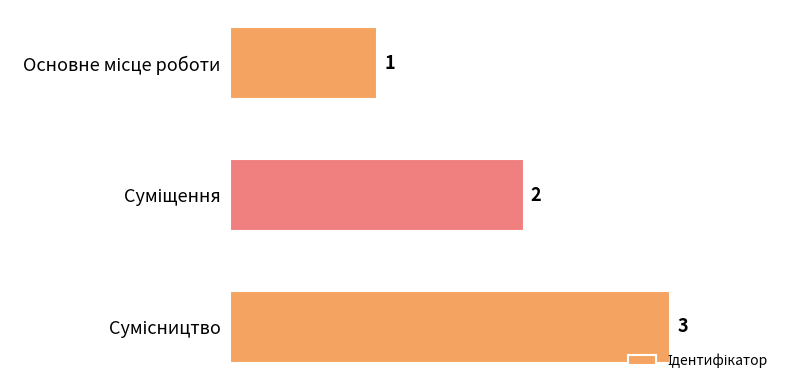

How many values are between 1 and 3?

3